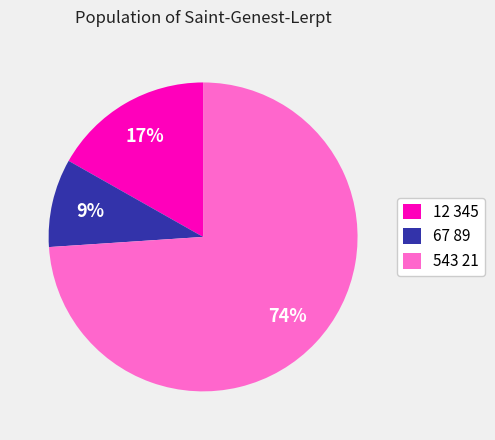

Do 543 21 and 67 89 together represent more than half of the pie?

Yes